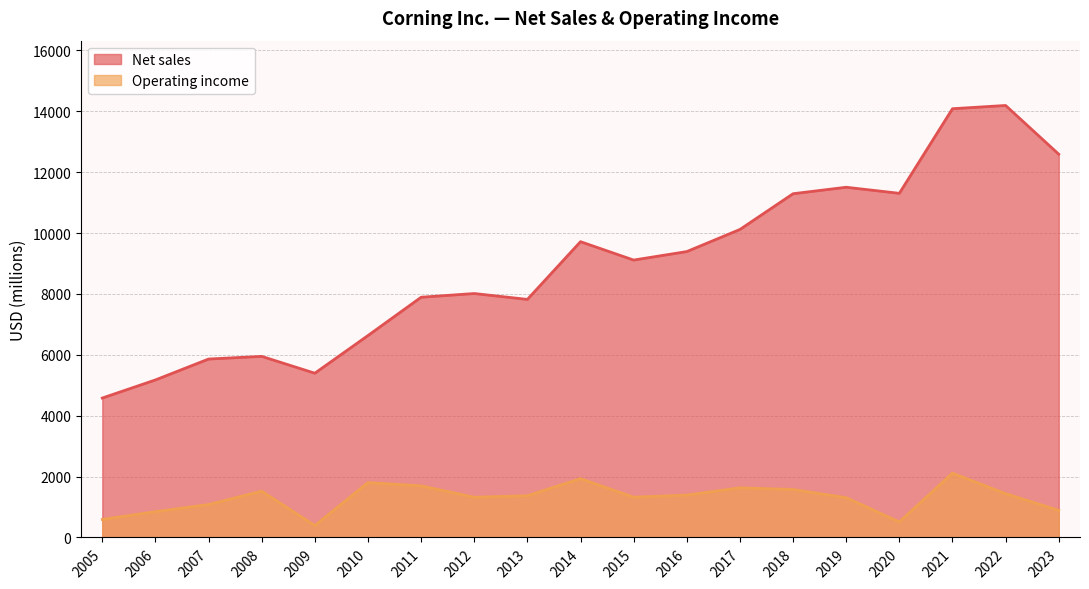

True or false: Operating income and Net sales intersect in this chart.

False